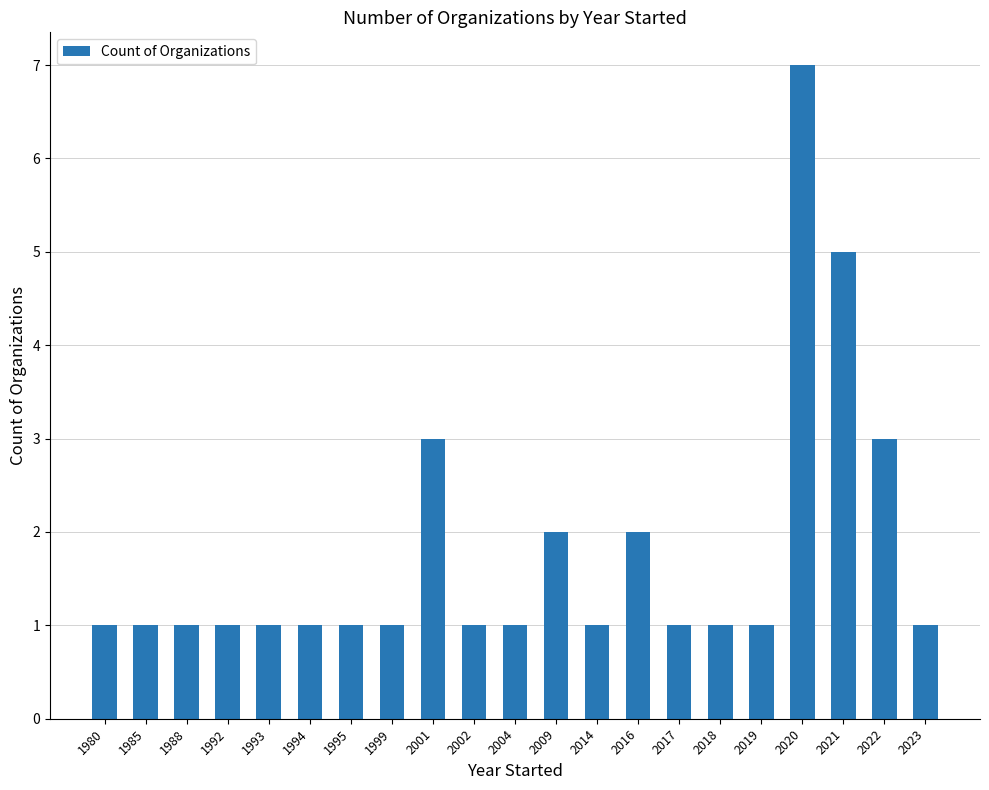

The chart shows a value of 0 at 1992. True or false?

False